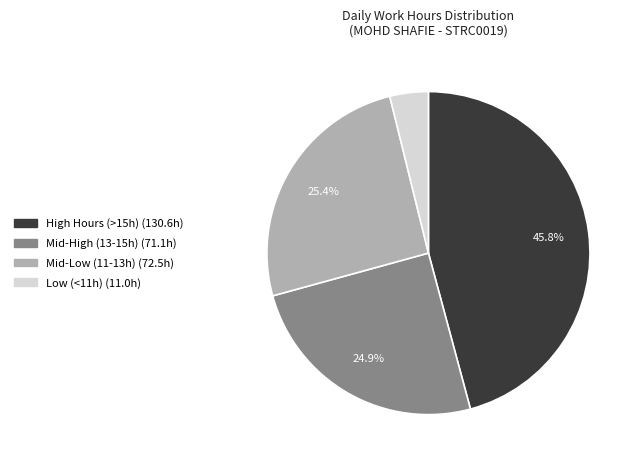

Is there any slice that represents more than half of the pie?

No